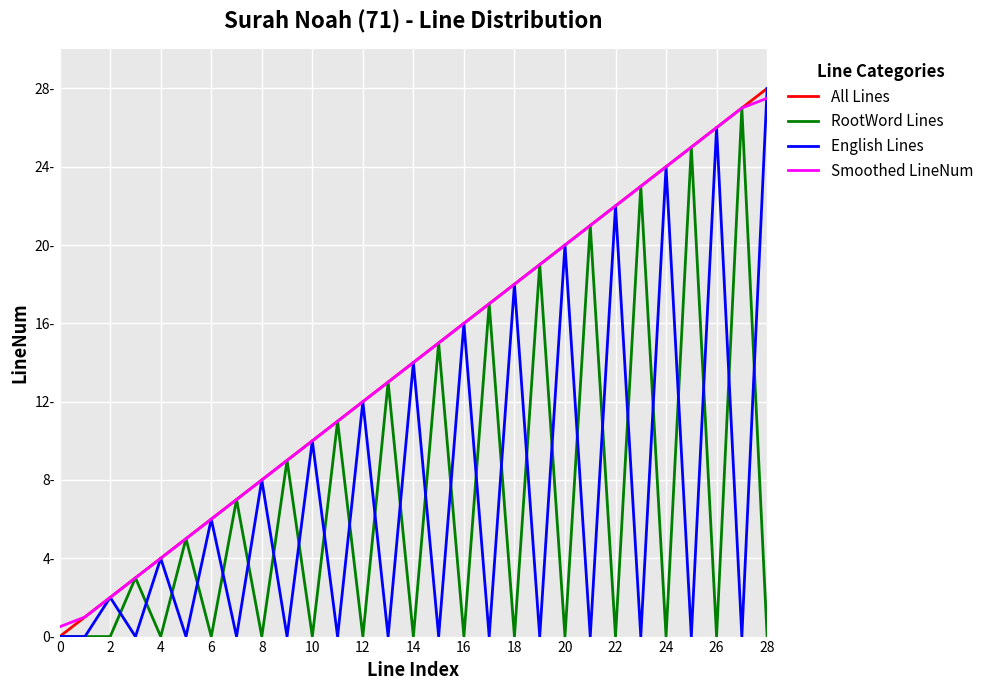

Does the chart have visible grid lines?

Yes